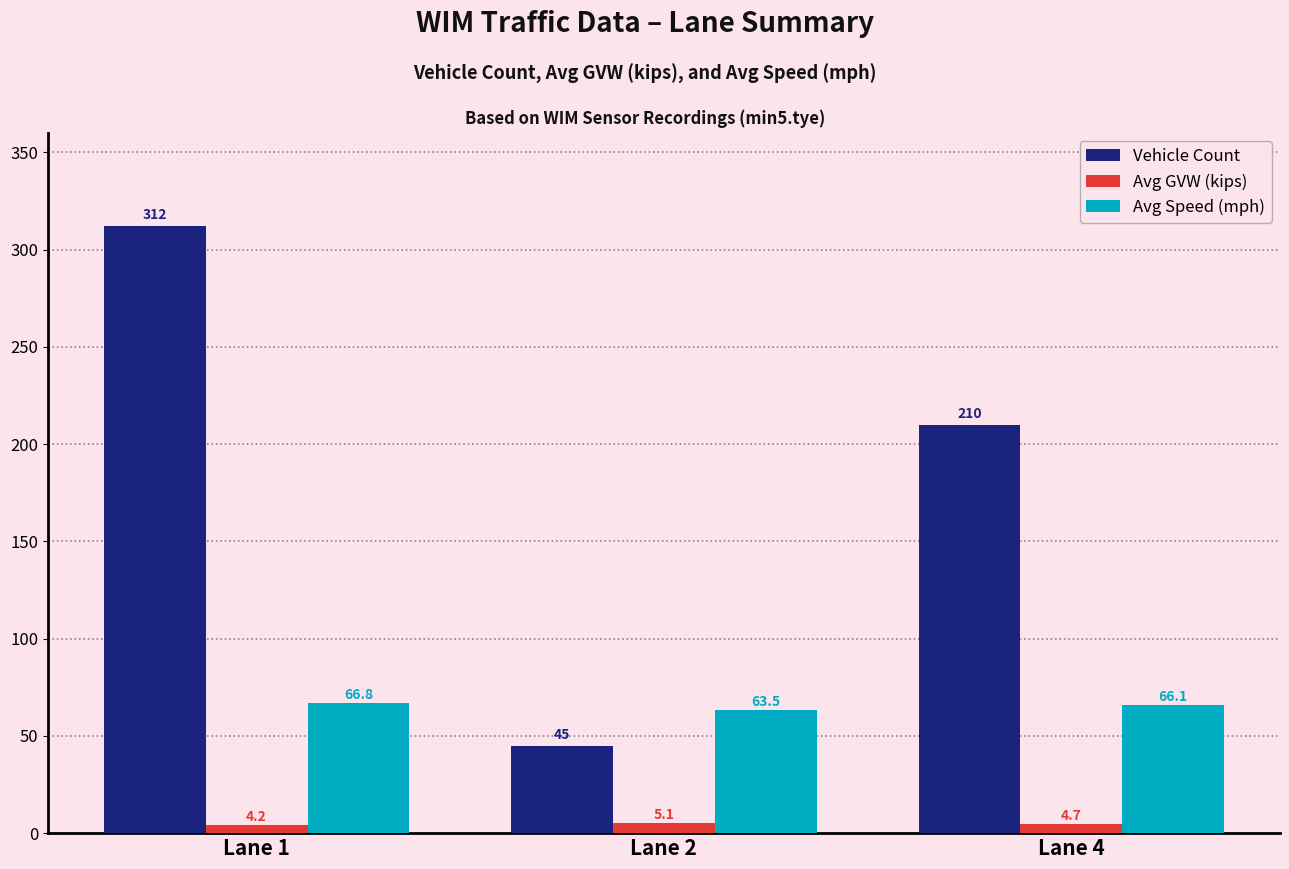

List the series in order of their peak value, highest first.

Vehicle Count, Avg Speed (mph), Avg GVW (kips)